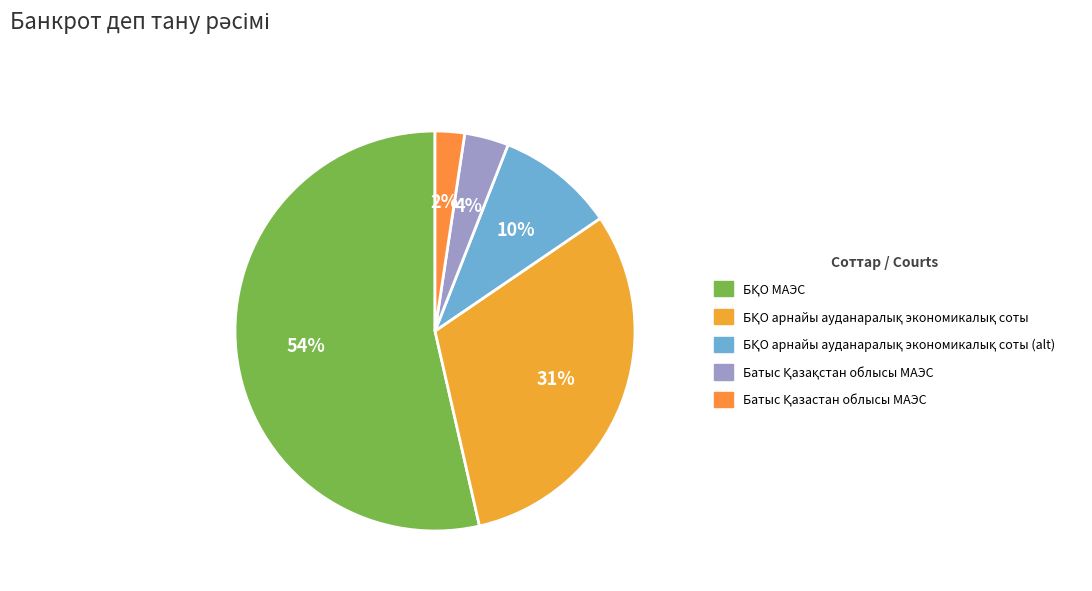

Which category accounts for the majority?

БҚО МАЭС